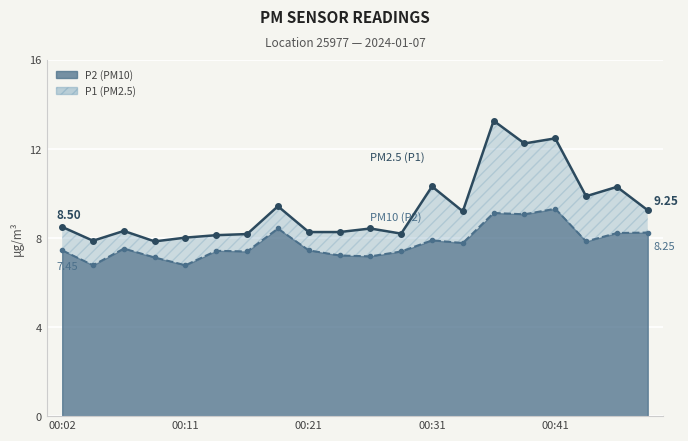

The value of P1 line at 00:11 is 3.7. True or false?

False